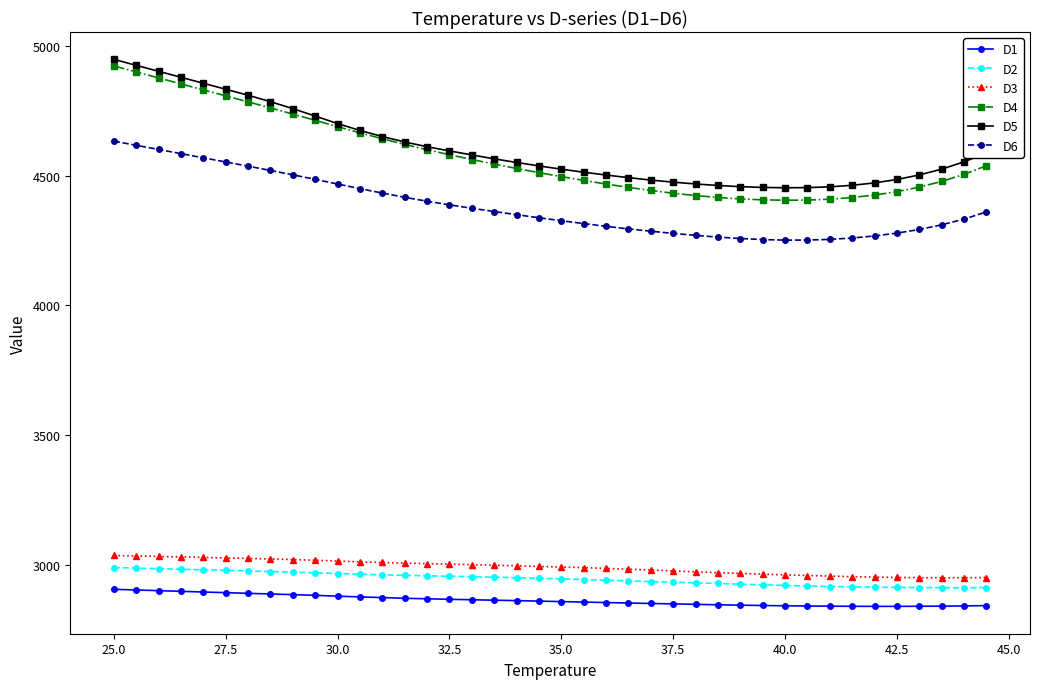

What is the value of the D4 point at the 12th from the left?

4666.2